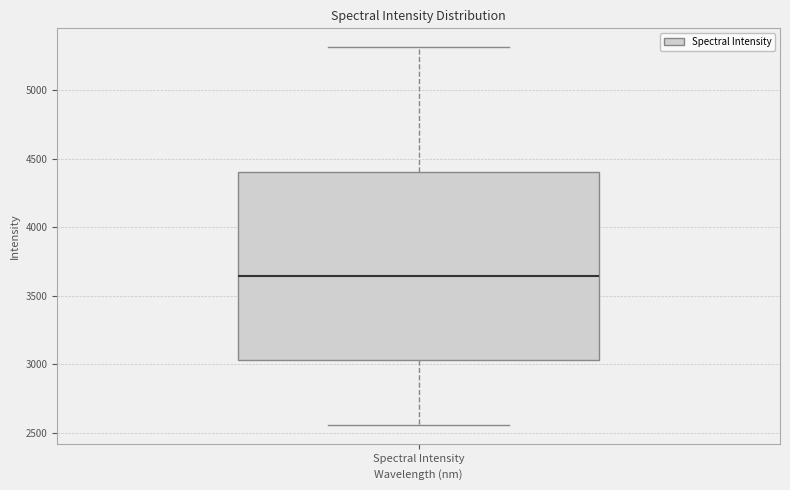

Where is the upper edge of the box for Spectral Intensity on the y-axis? The values are not printed on the chart, so give them approximately, as read against the axis.

4400